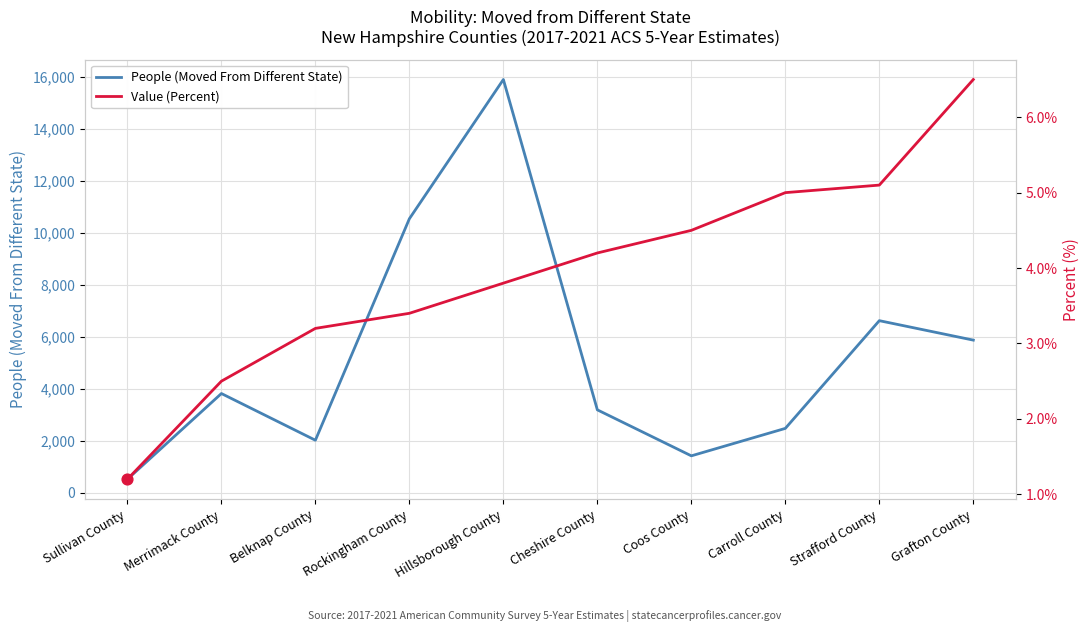

Which series has the widest spread of Y values?

People (Moved From Different State)